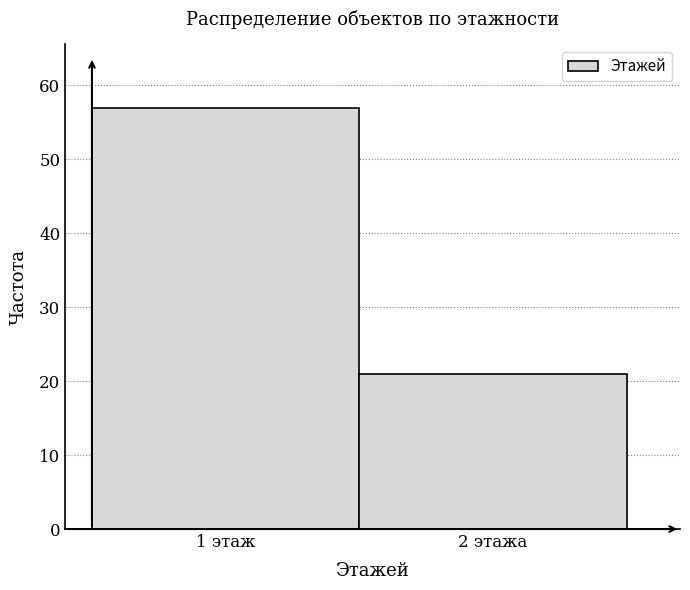

Reading right to left, list all the values displayed in this chart.

21	57